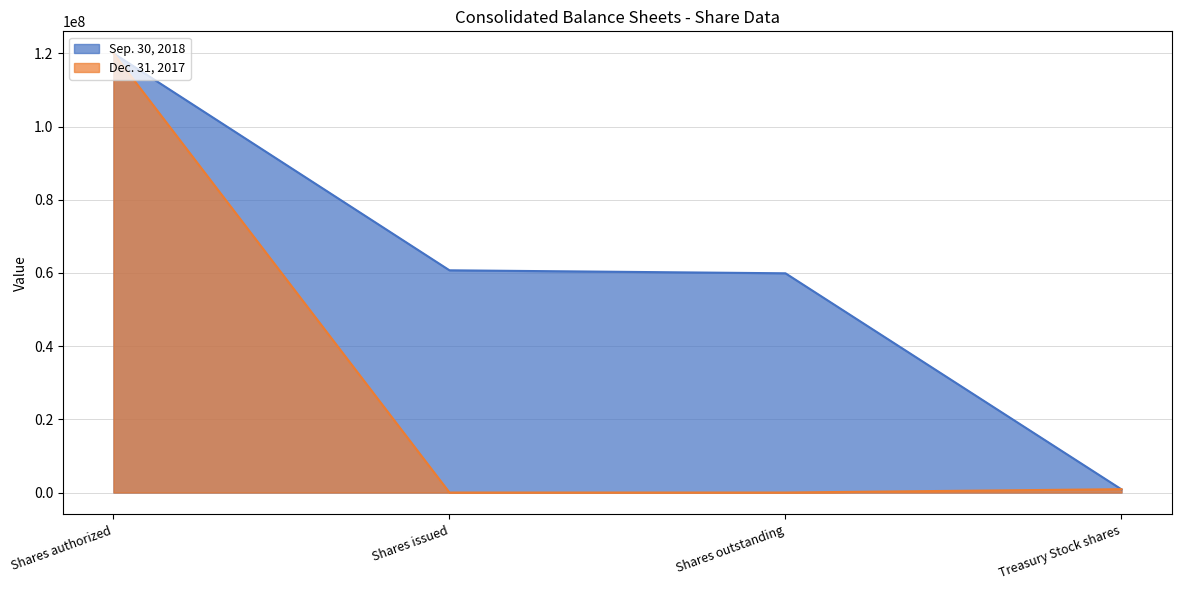

At how many categories does at least one series exceed 45704122?

3